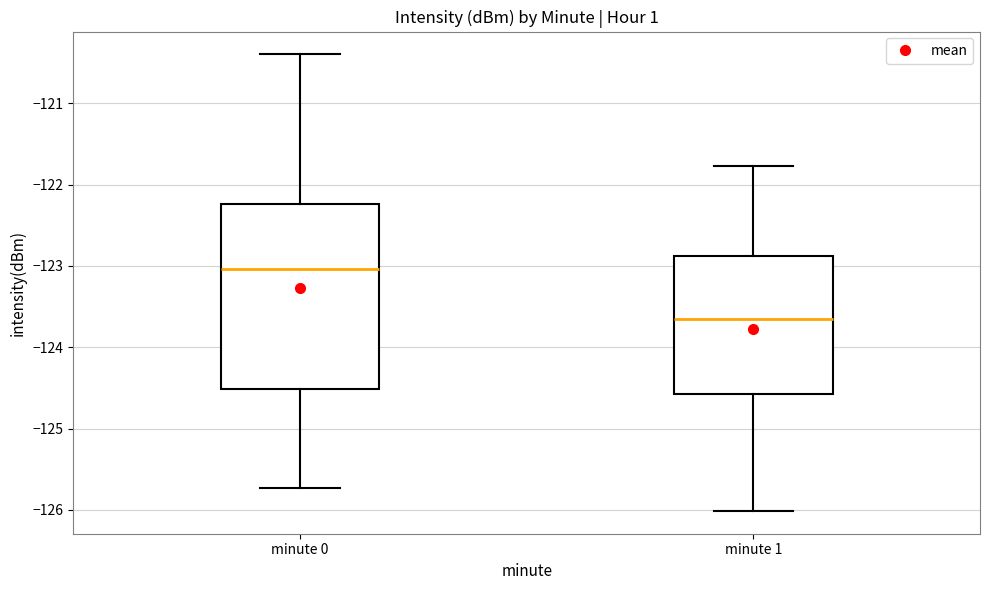

Where is the lower edge of the box for minute 1 on the y-axis? The values are not printed on the chart, so give them approximately, as read against the axis.

-124.6